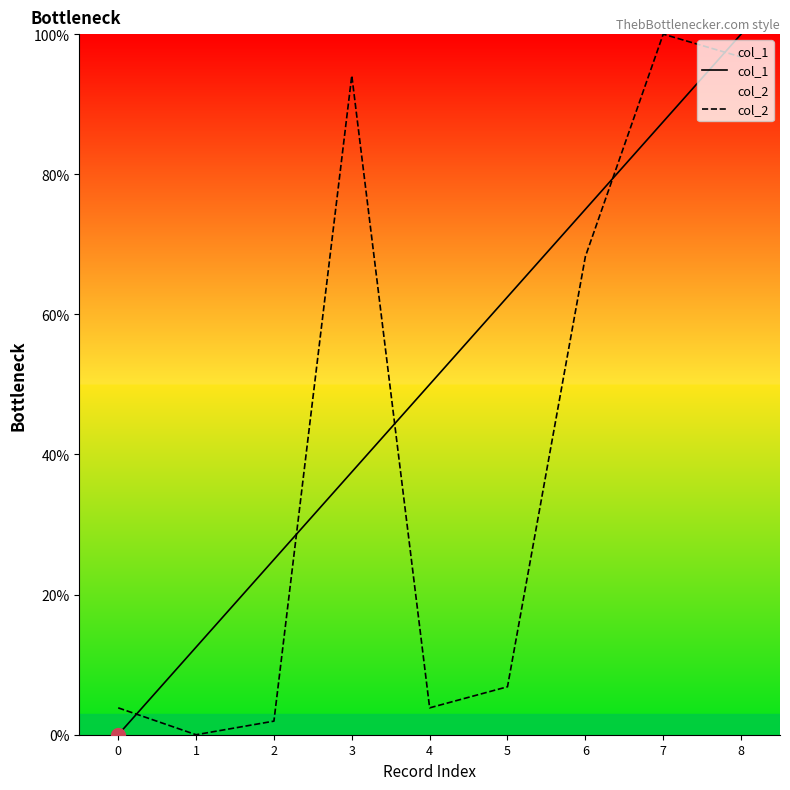

Does the chart have visible grid lines?

No